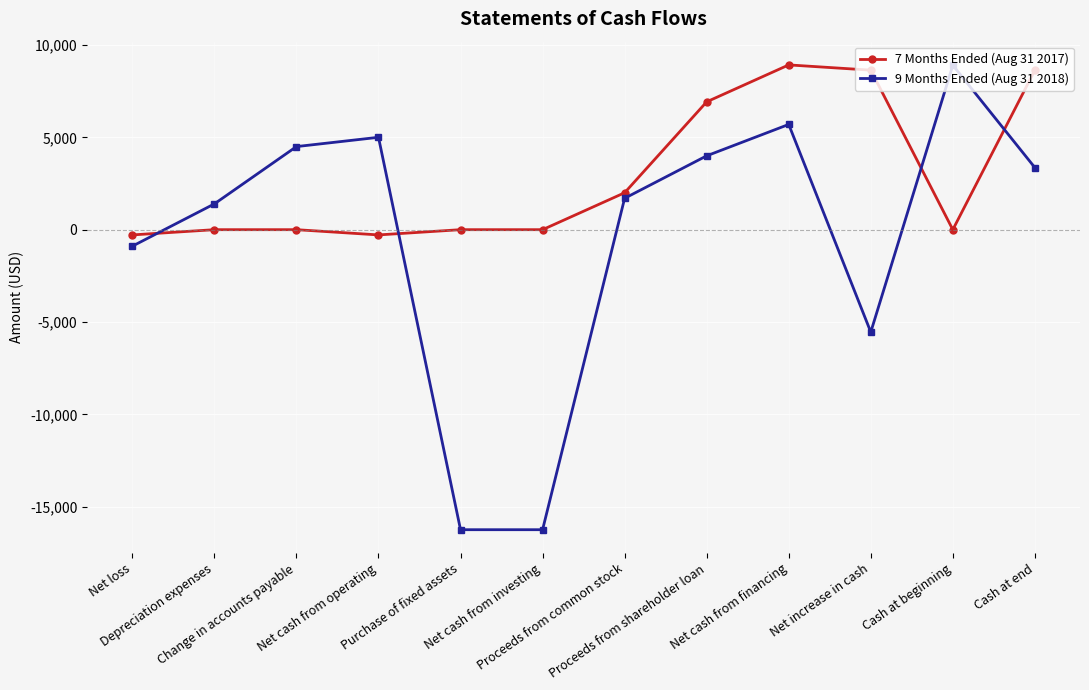

Does the chart display data point markers on the line(s)?

Yes